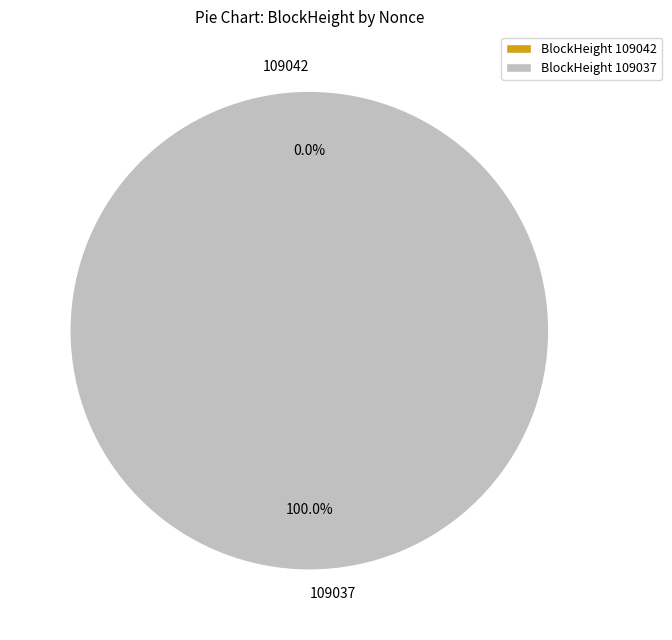

Does any single category account for the majority?

Yes